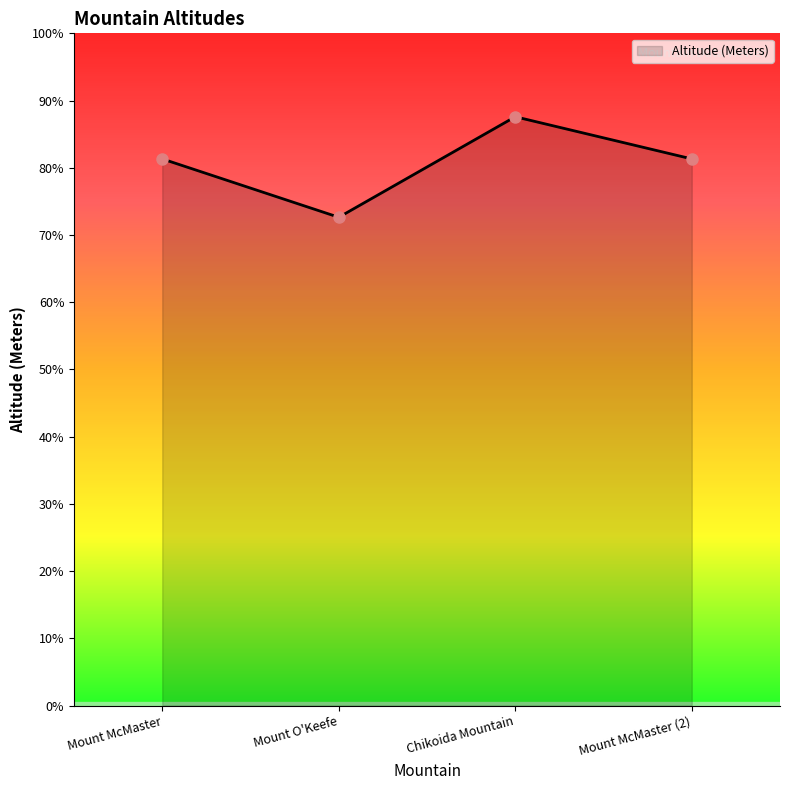

What is the sum of all values?

322.9